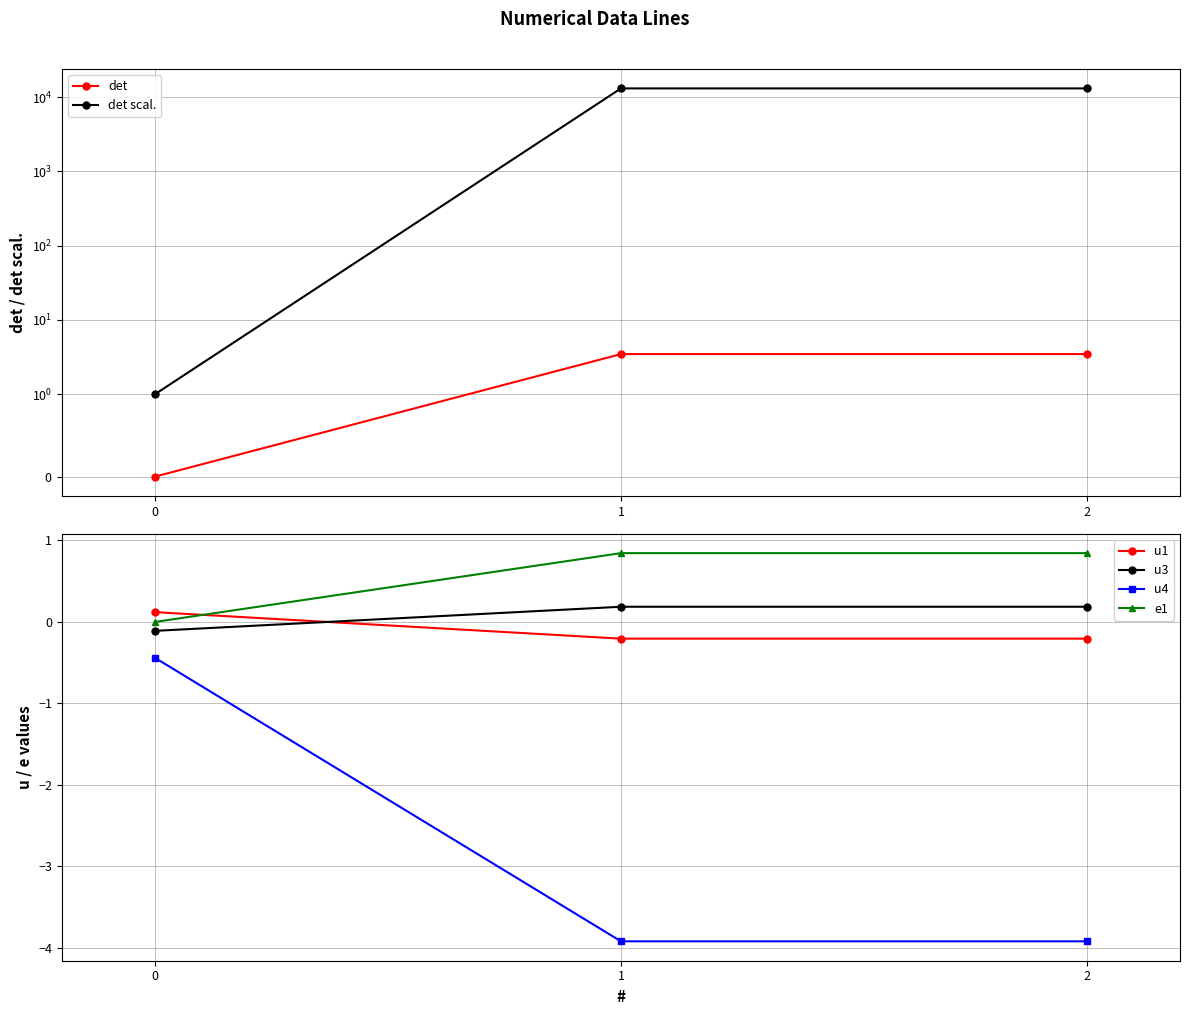

What is the value of the u4 point at the 2nd from the left?

-3.9